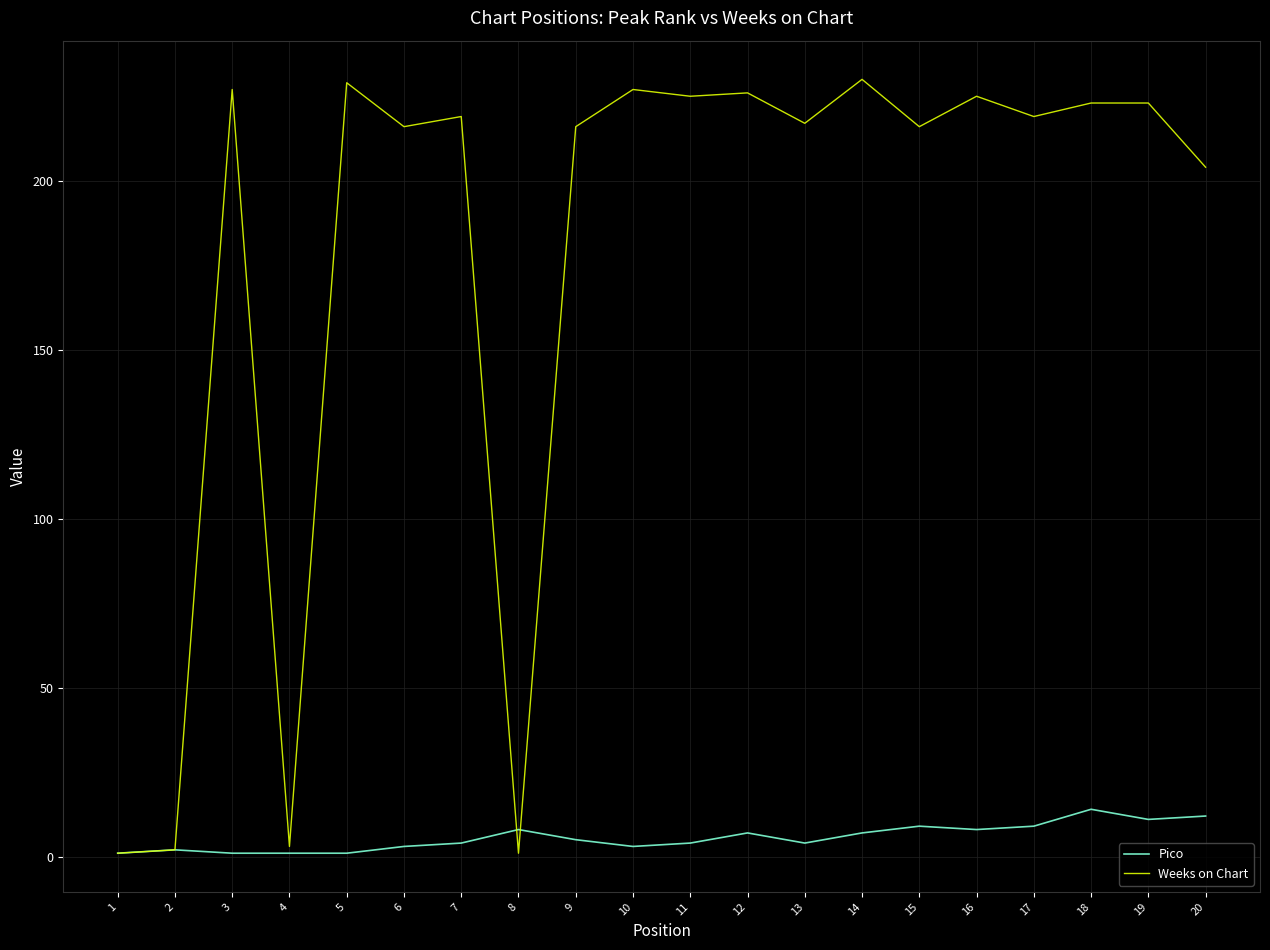

Is the value of Pico at 6 greater than the value of Weeks on Chart at 16?

No